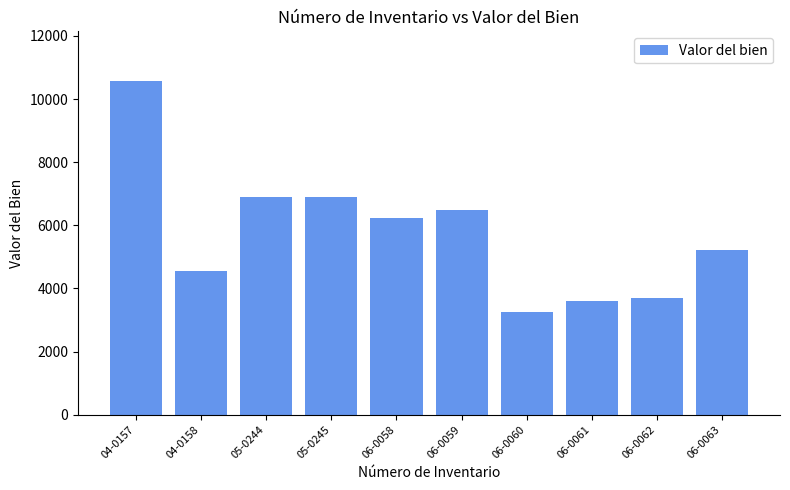

How many distinct data groups are displayed?

1